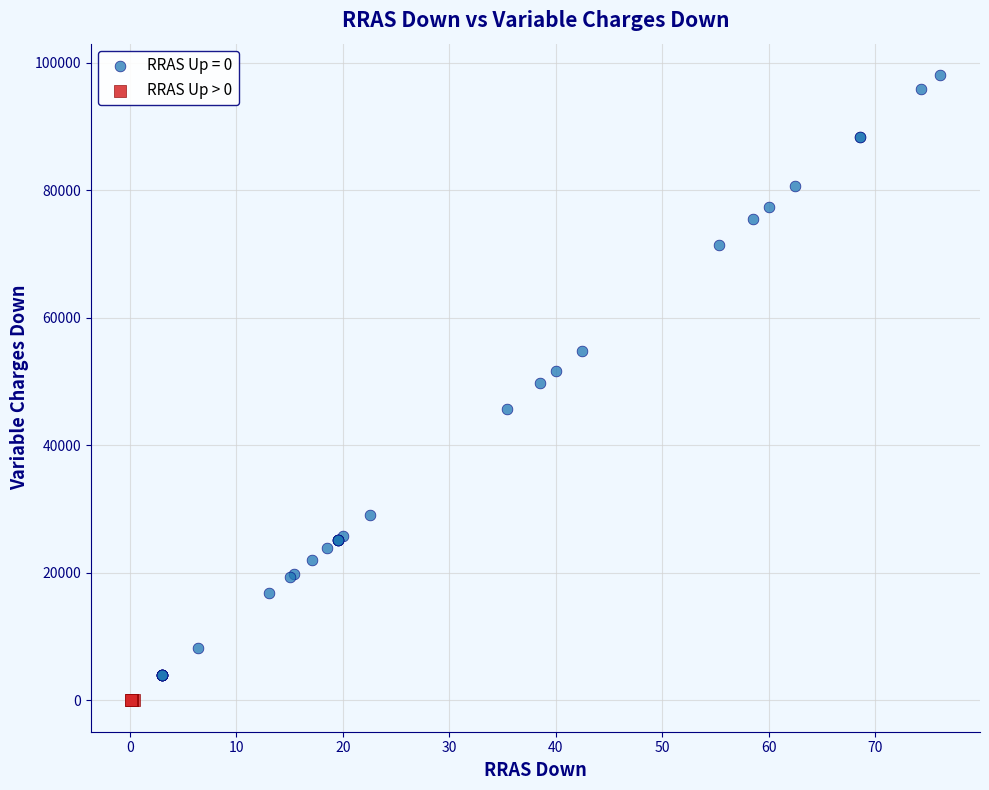

Which series contains the highest Y value?

RRAS Up = 0